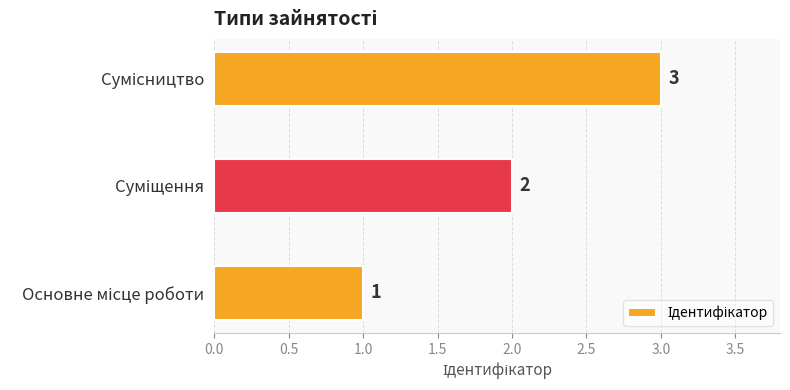

What is the maximum value shown in the chart?

3